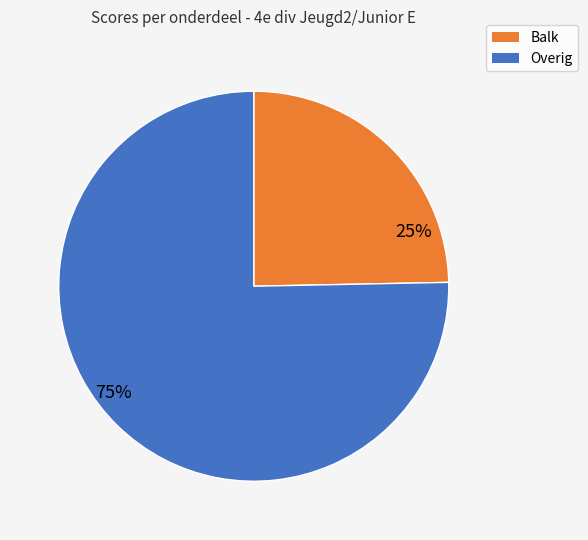

Which category has the smallest portion of the pie?

Balk